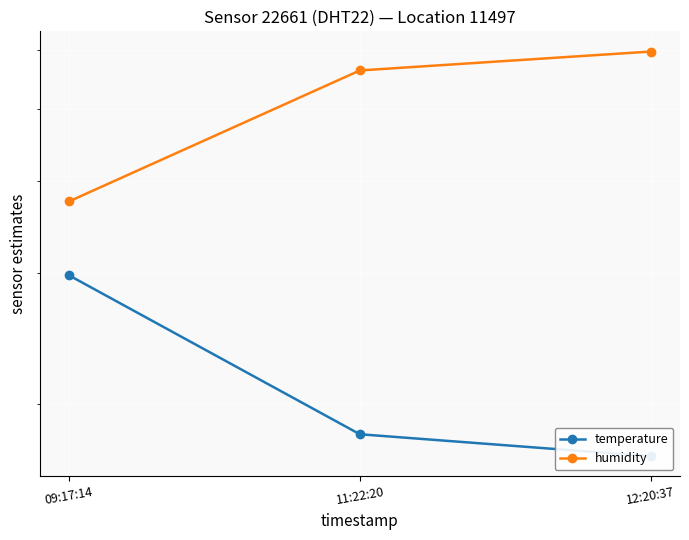

What is the spread (max minus min) of values at 12:20:37?

42.7